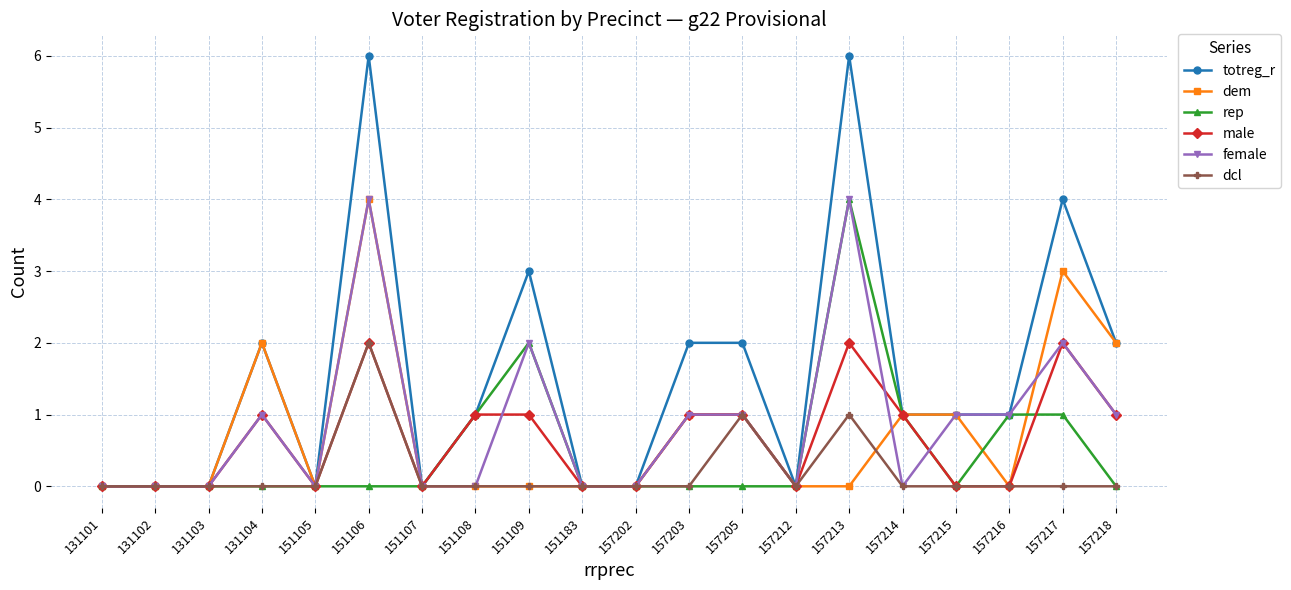

What is the value of the totreg_r point at the 16th from the left?

1